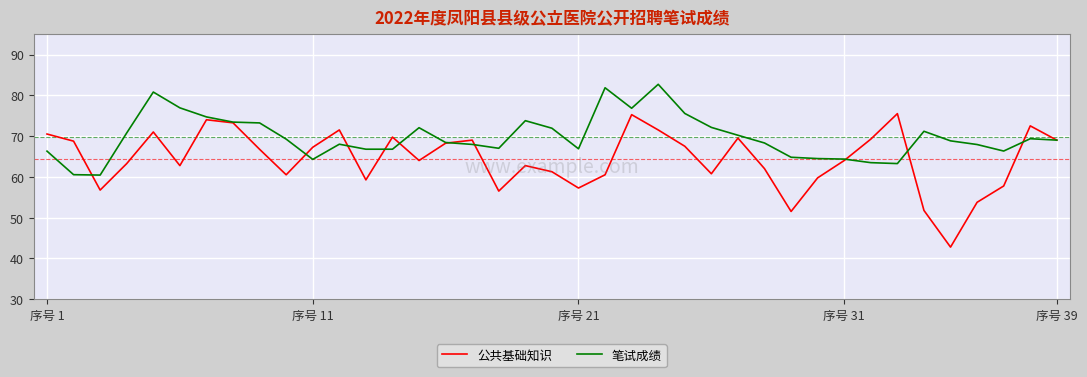

List the series in order of their overall mean, lowest first.

公共基础知识, 笔试成绩